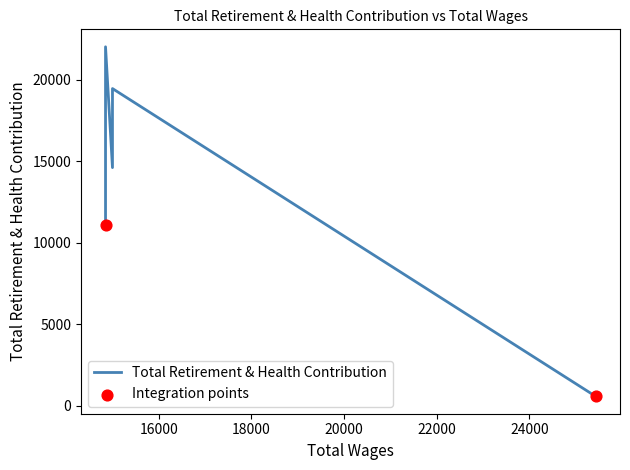

Which has a higher value, 15000.0 or 25428.0?

15000.0